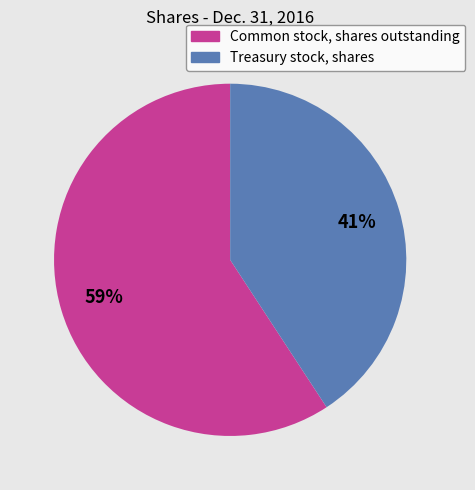

Is the sum of Common stock, shares outstanding and Treasury stock, shares greater than half?

Yes